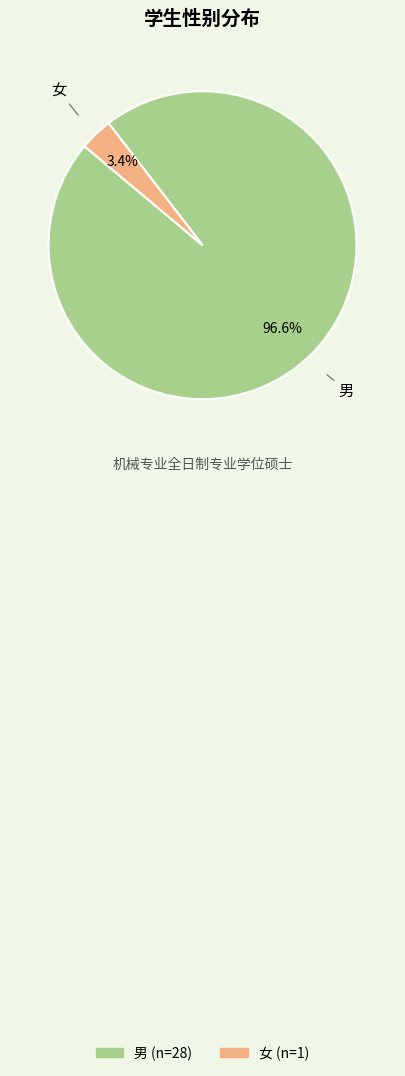

Count the number of slices in the pie.

2